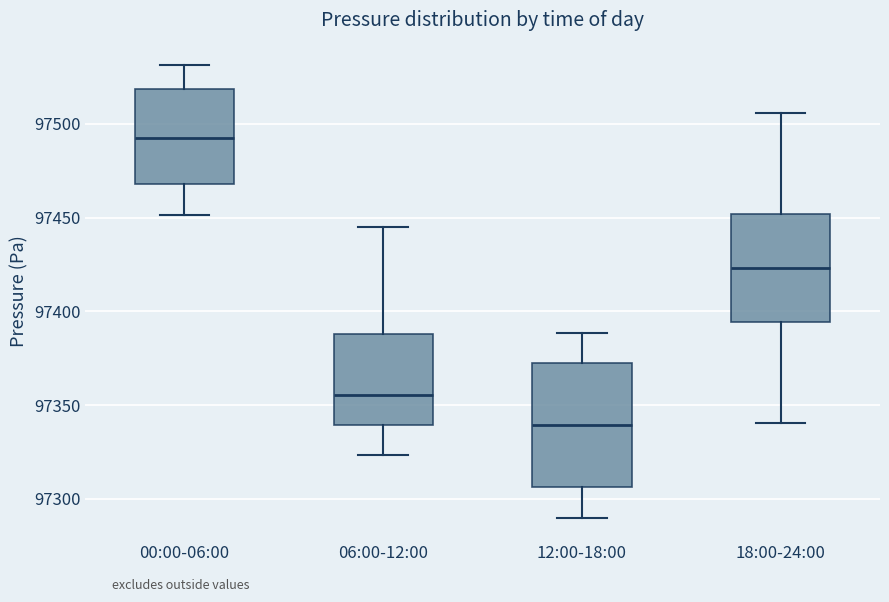

Reading left to right, read every box against the y-axis: the position of its median line, the range the box covers, and the ends of its whiskers. The values are not printed on the chart, so give them approximately, as read against the axis.

00:00-06:00: median 97490, box 97470 to 97520, whiskers 97450 to 97530
06:00-12:00: median 97355, box 97340 to 97390, whiskers 97325 to 97445
12:00-18:00: median 97340, box 97305 to 97370, whiskers 97290 to 97390
18:00-24:00: median 97425, box 97395 to 97450, whiskers 97340 to 97505